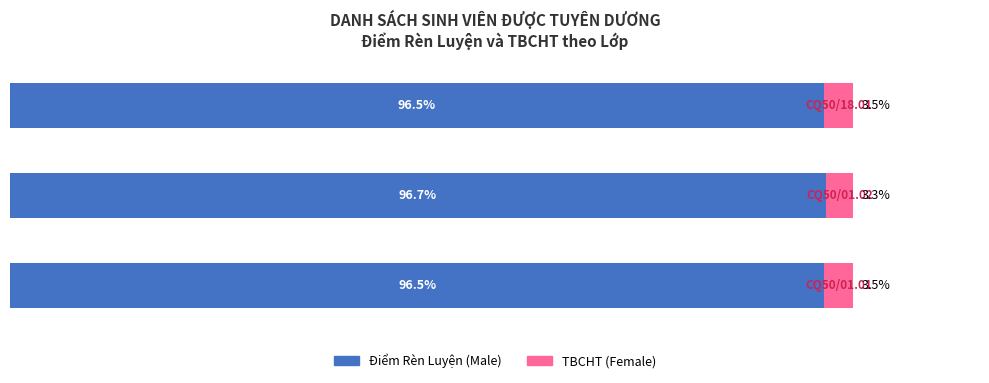

Reading left to right, what are all the values shown in this chart?

Male: 96.5	96.7	96.5
Female: 3.5	3.3	3.5